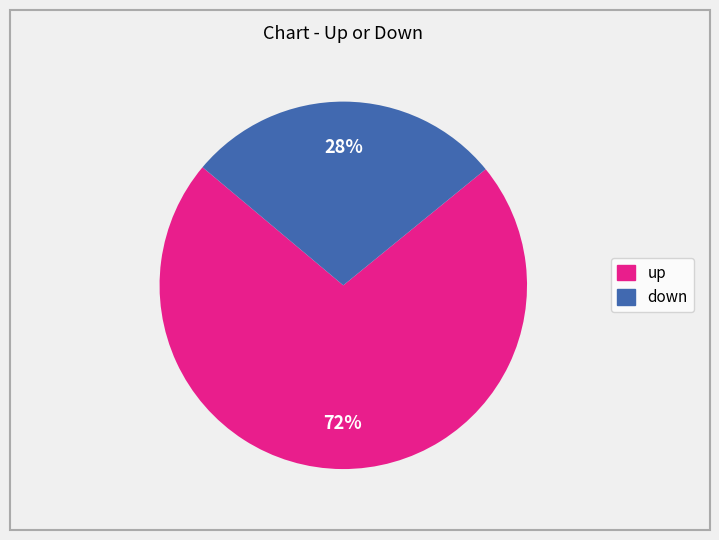

The up slice represents 78% of the pie. True or false?

False